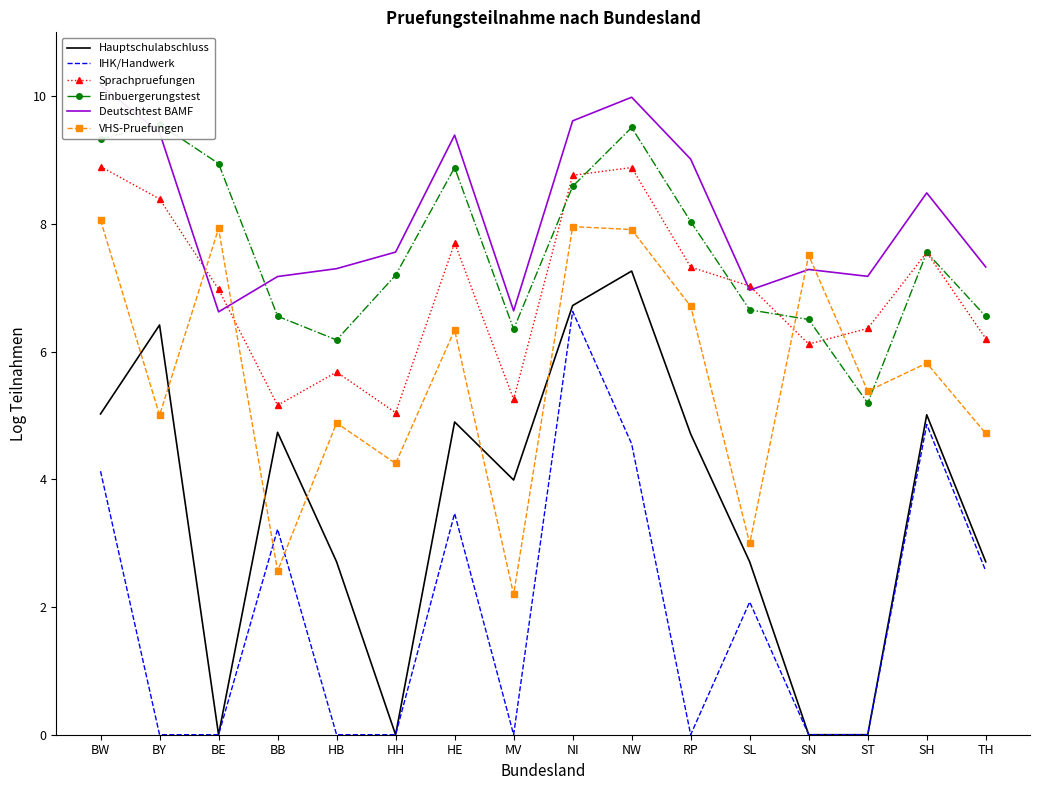

What is the maximum value for Einbuergerungstest?

9.6